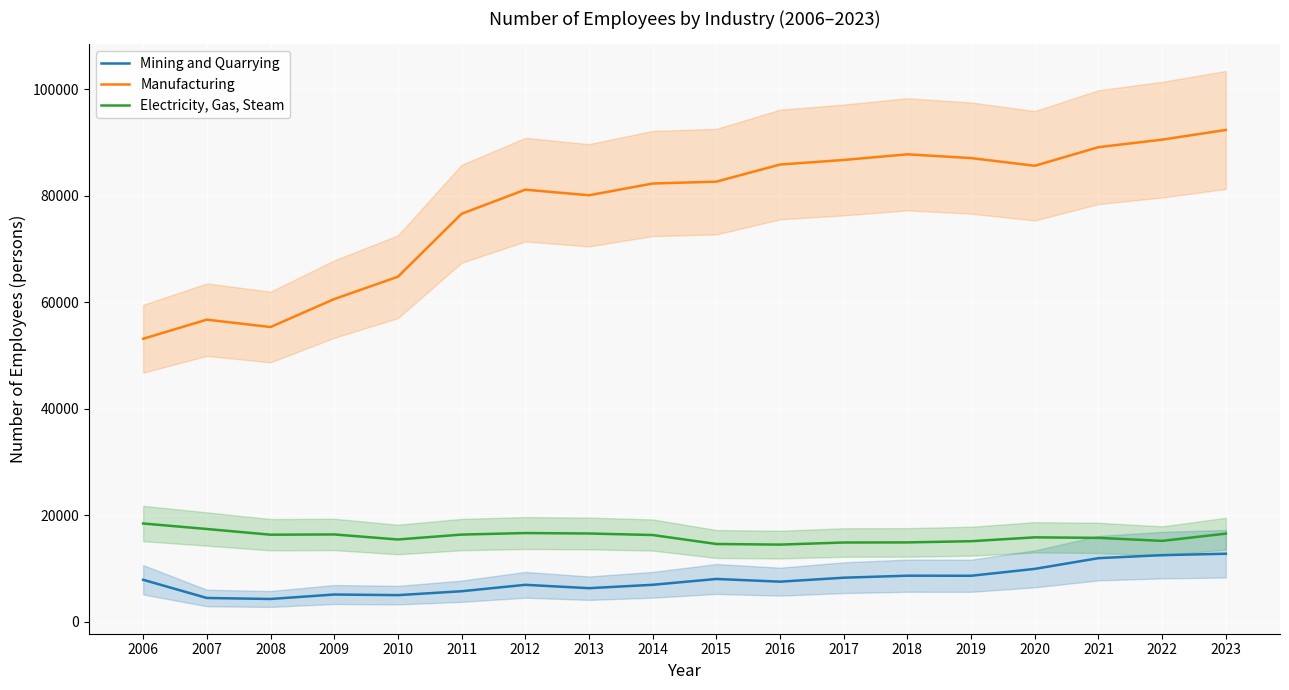

What value does the Manufacturing series have at 2023?

92338